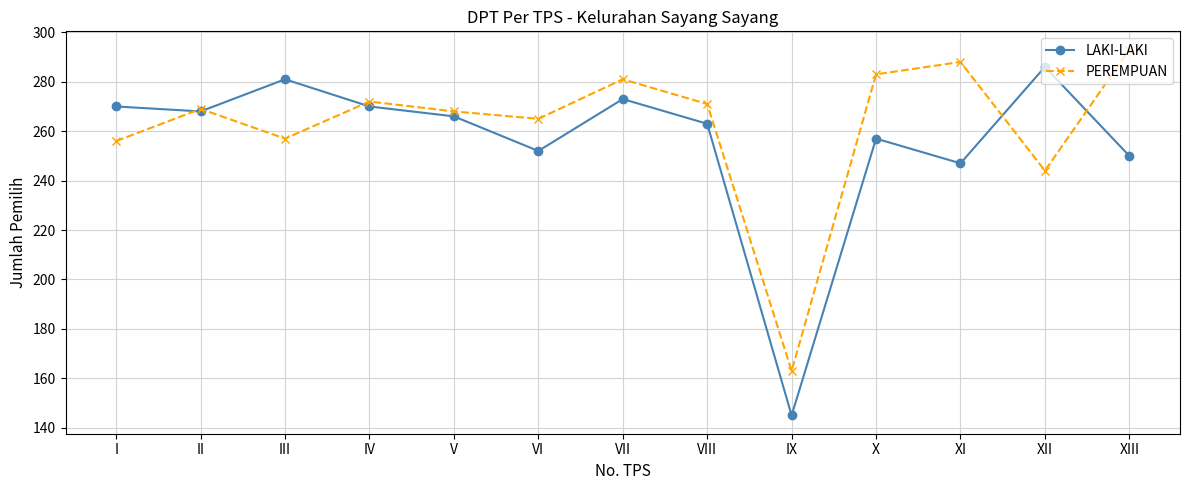

At how many categories does at least one series exceed 218?

12